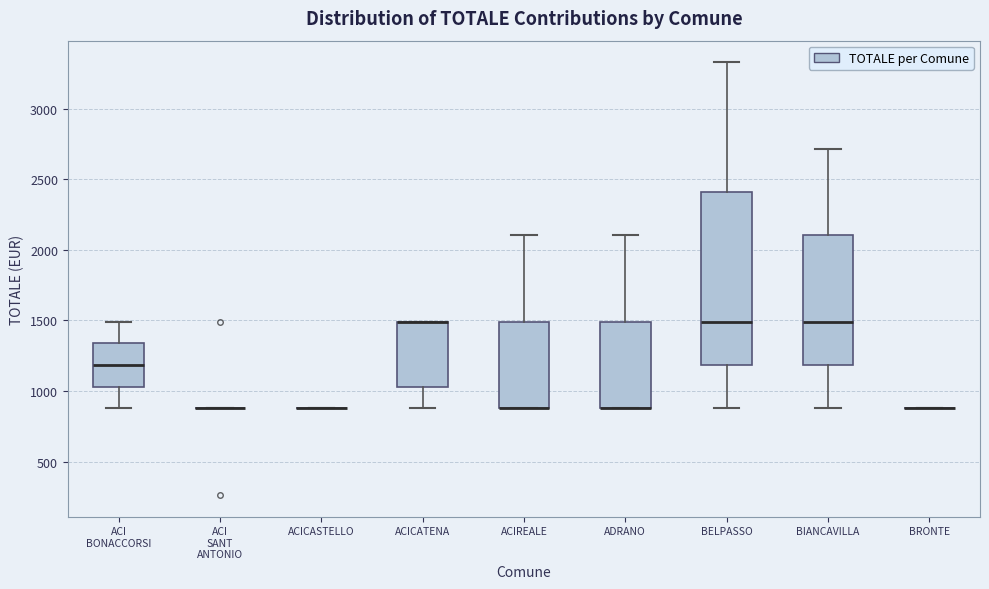

Which box is the tallest, from its lower edge to its upper edge?

BELPASSO